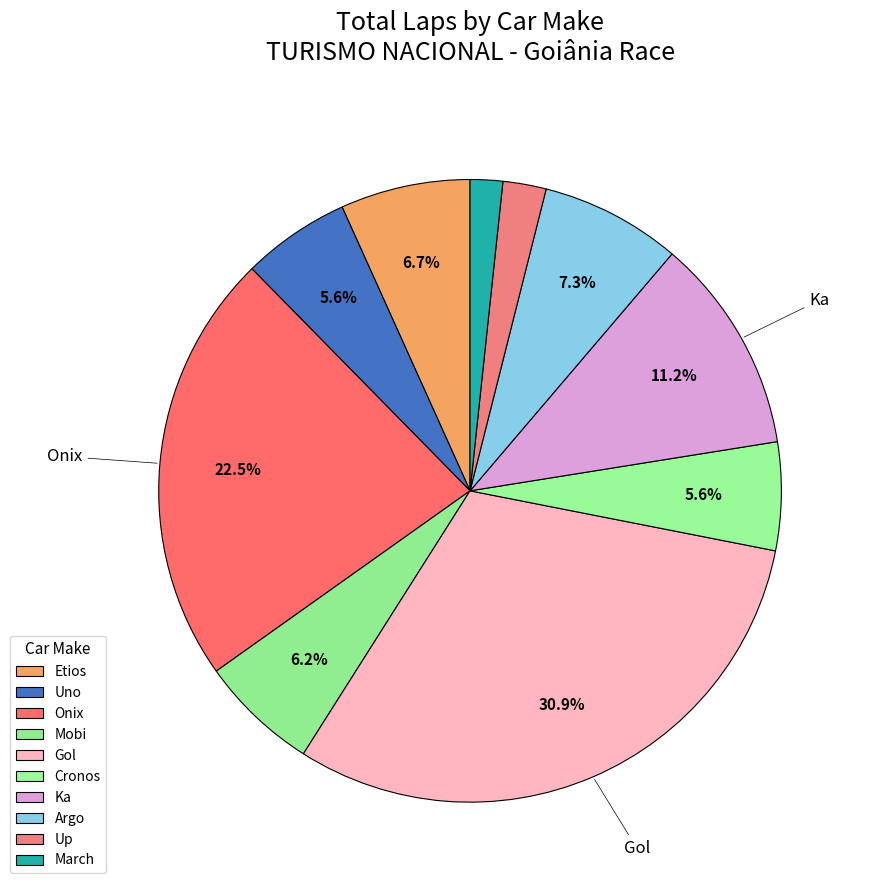

Is there any slice that represents more than half of the pie?

No